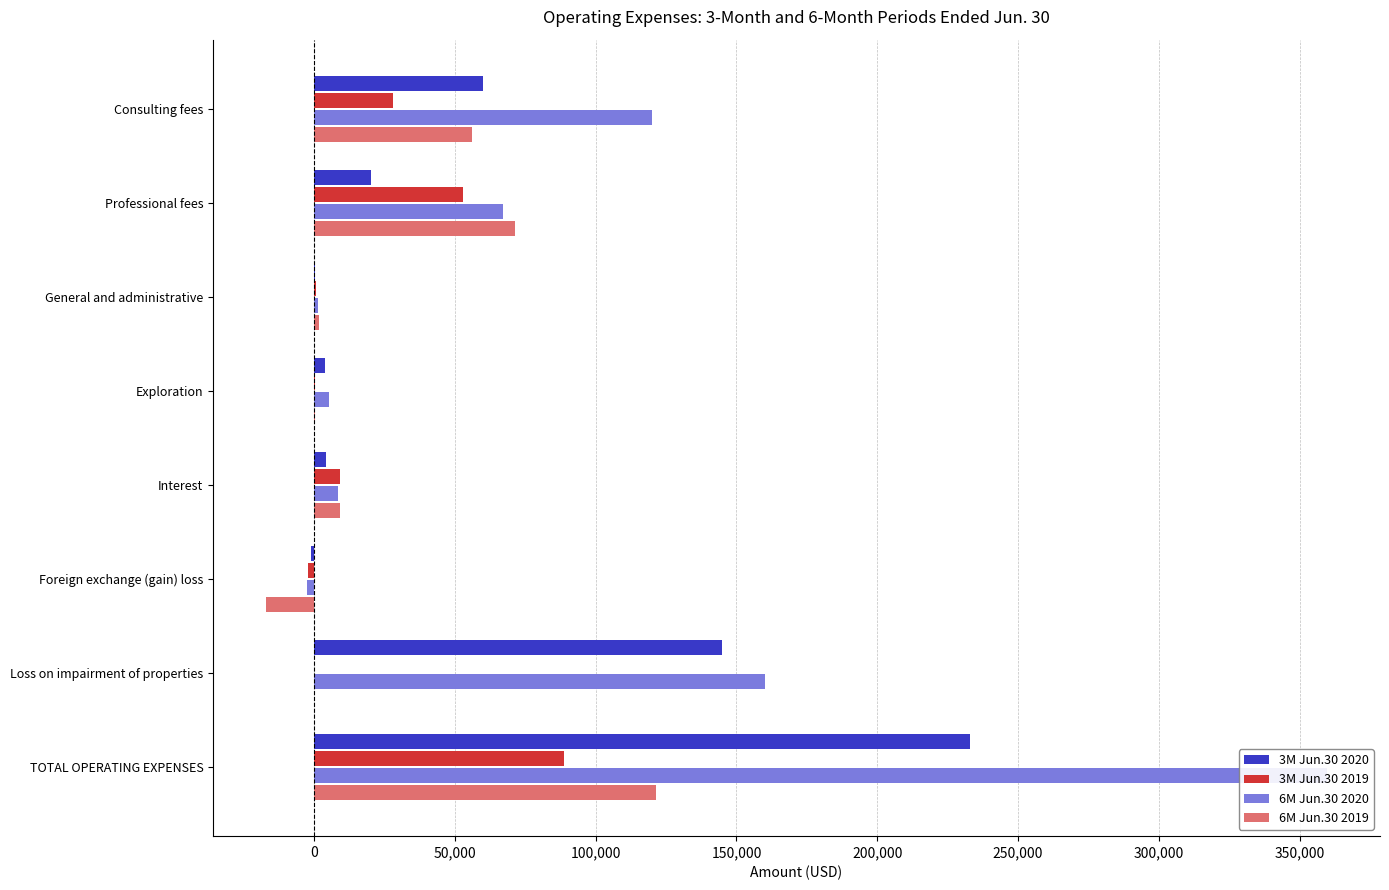

How many series are shown in this chart?

4